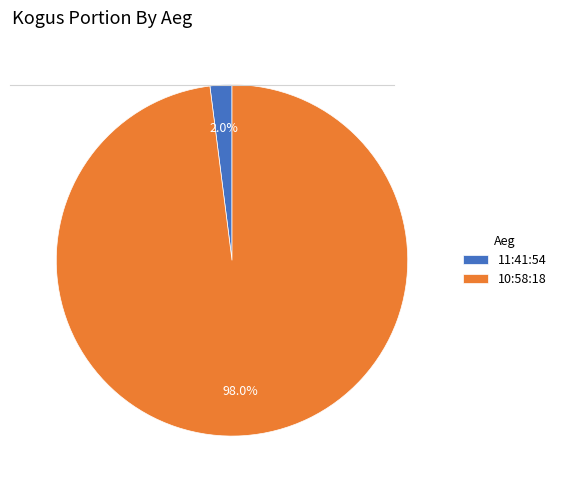

To the nearest percent, what portion does 11:41:54 represent?

2%